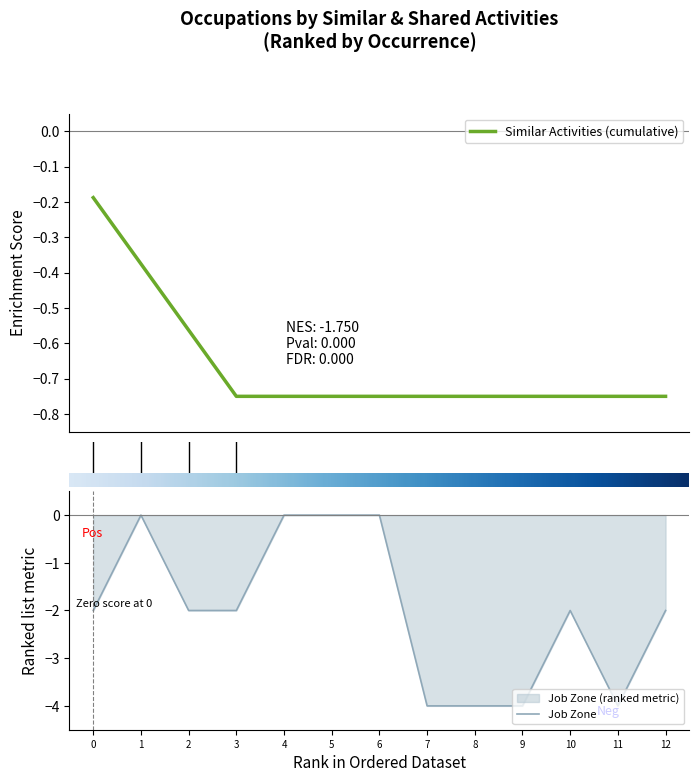

Reading left to right, extract all data points from this chart.

-2	0	-2	-2	0	0	0	-4	-4	-4	-2	-4	-2